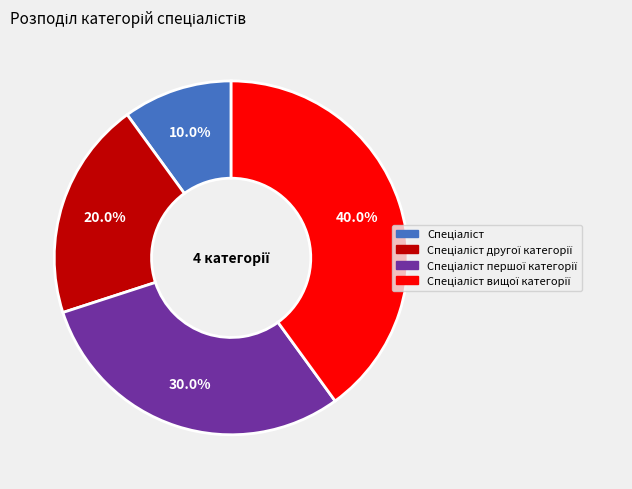

Is there a majority slice in this chart?

No